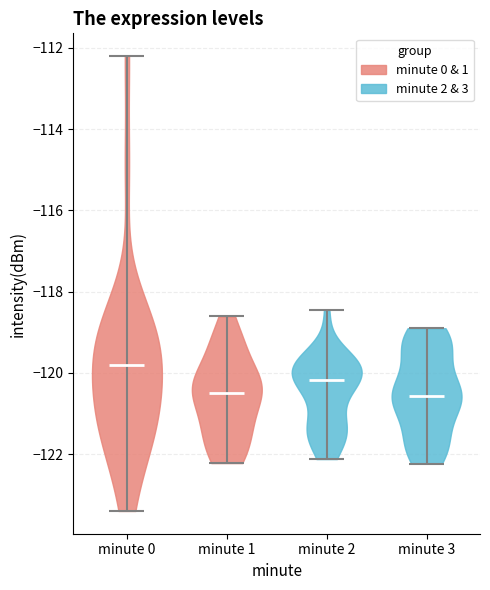

What is the lowest point the violin for minute 1 reaches on the y-axis? The values are not printed on the chart, so give them approximately, as read against the axis.

-122.2